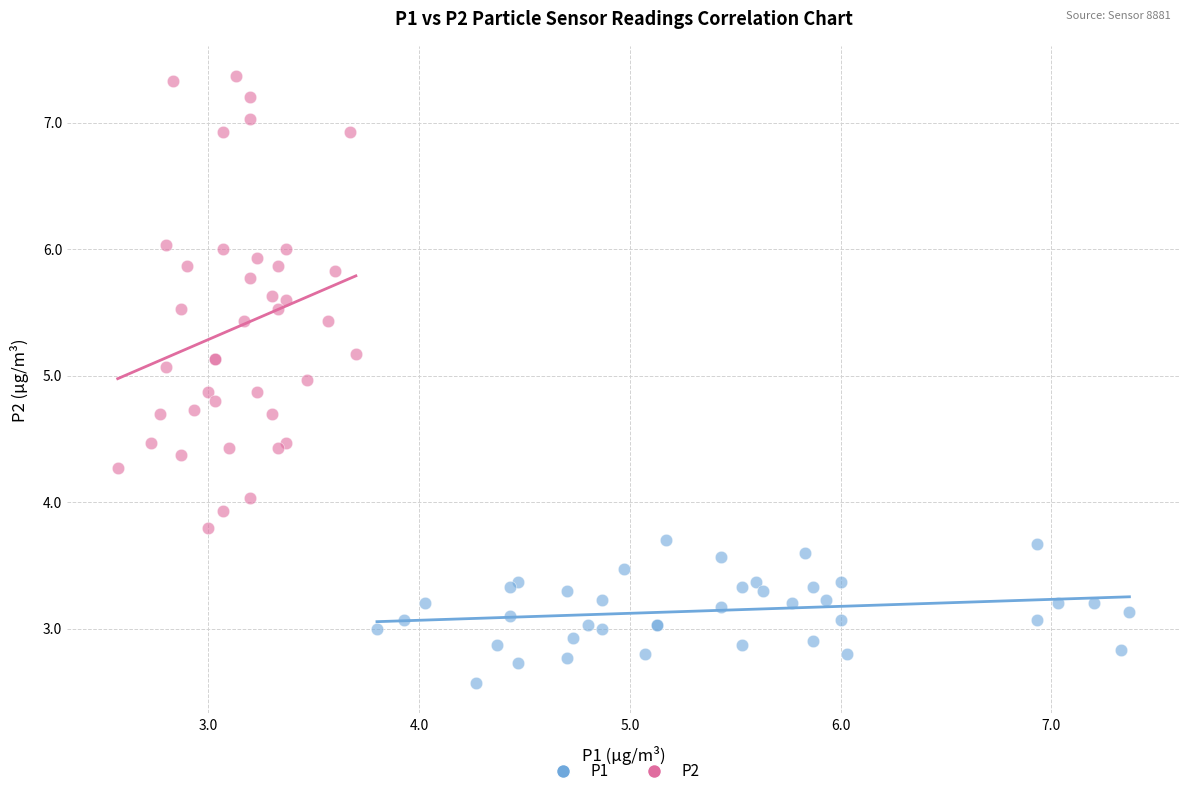

Which series has the largest Y range (max minus min)?

P2